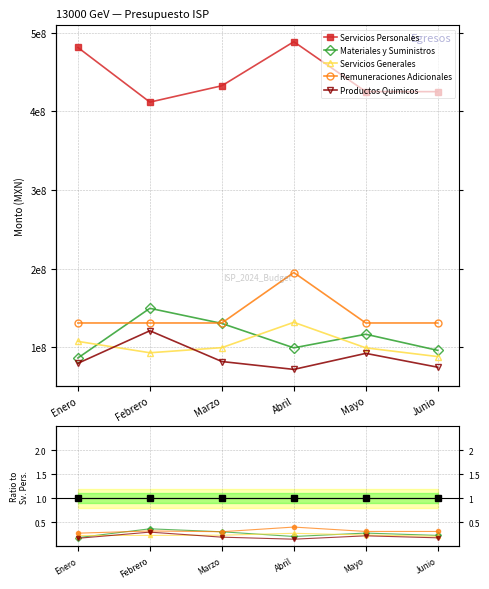

True or false: Productos Quimicos and Remuneraciones Adicionales cross at least once.

False